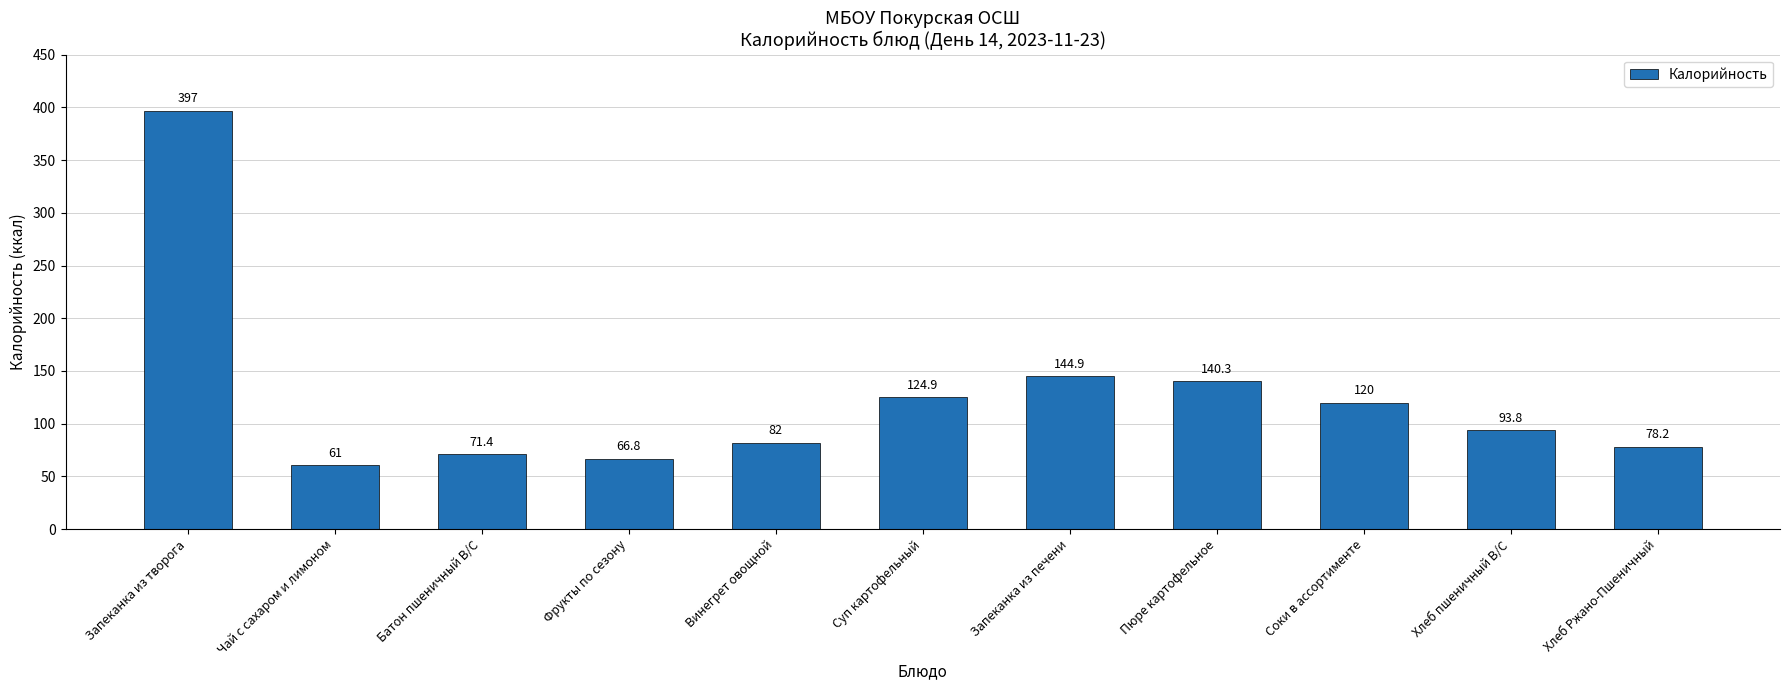

Between Фрукты по сезону and Батон пшеничный В/С, which is larger?

Батон пшеничный В/С